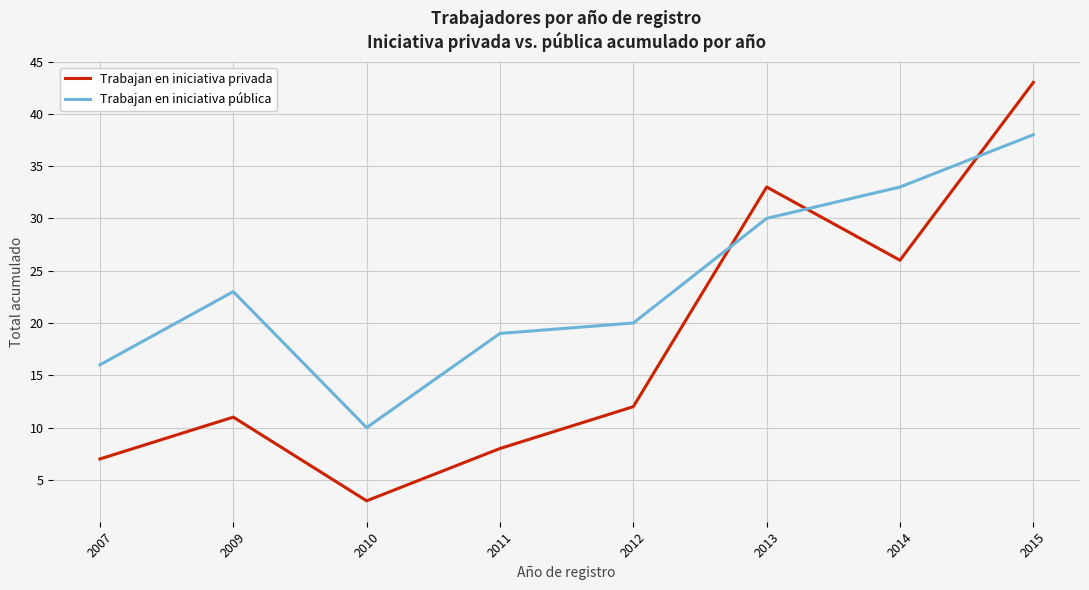

What is the approximate value of Trabajan en iniciativa privada at 2007?

7